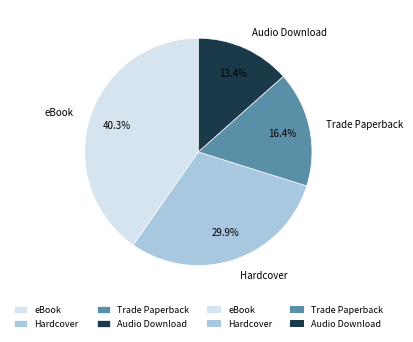

Which slice is the smallest?

Audio Download